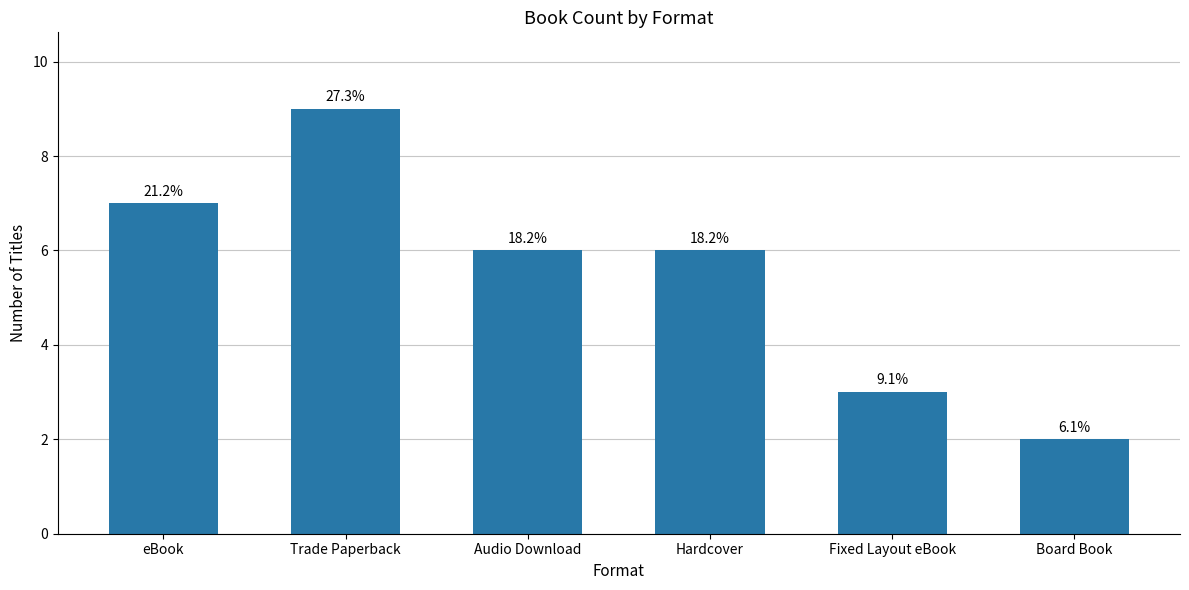

What is the label of the 3rd bar from the right?

Hardcover